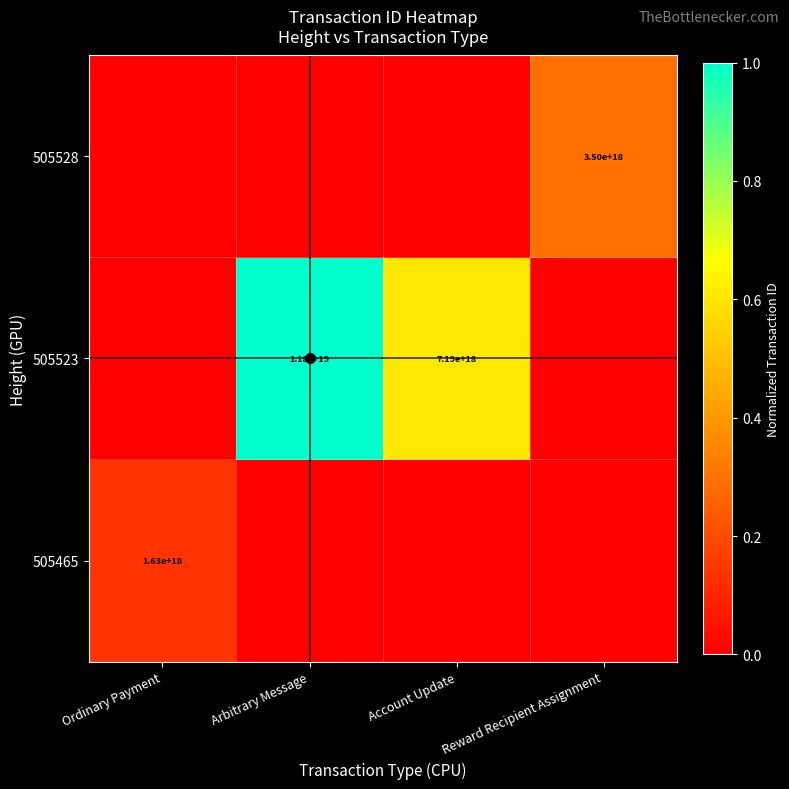

Is the value of 505528 at Reward Recipient Assignment greater than the value of 505523 at Arbitrary Message?

No